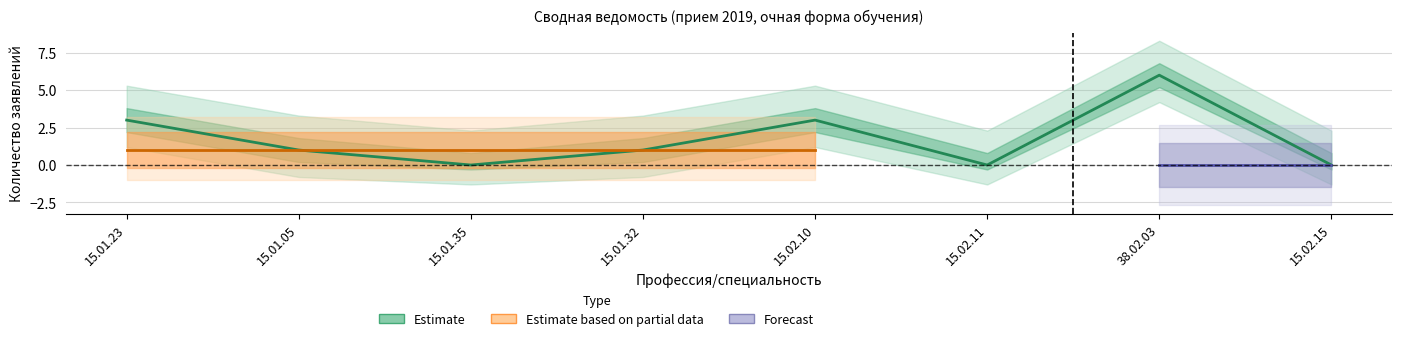

In Estimate, how many points are higher than both neighbors (excluding endpoints)?

2